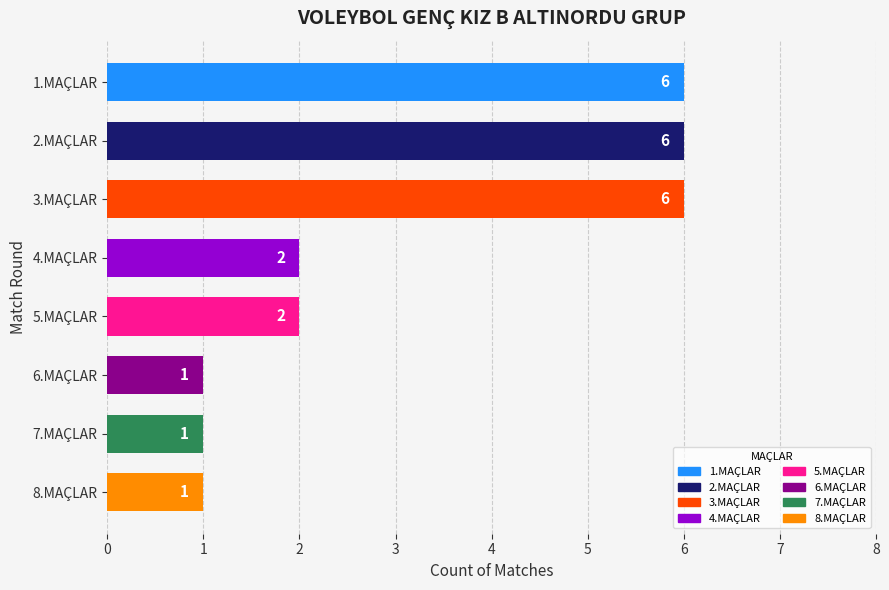

How many values are between 1 and 6?

8